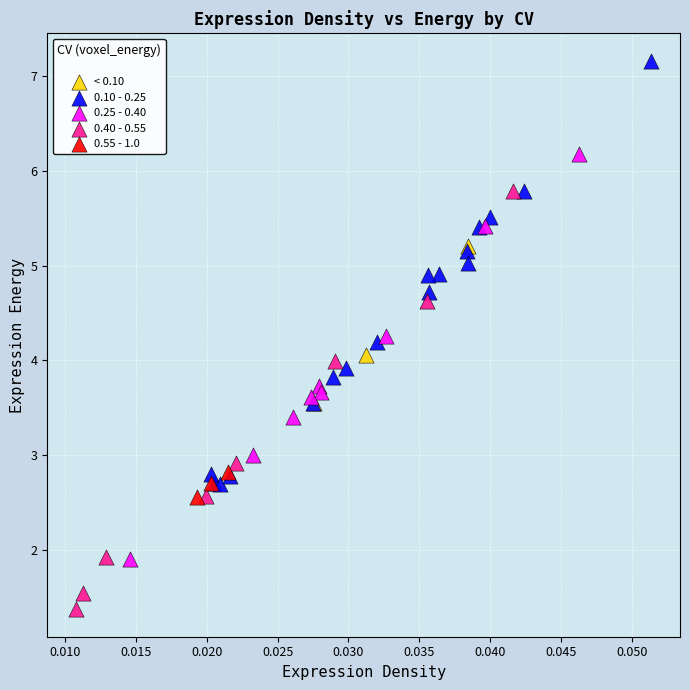

What are all the series names shown in the legend?

< 0.10, 0.10 - 0.25, 0.25 - 0.40, 0.40 - 0.55, 0.55 - 1.0